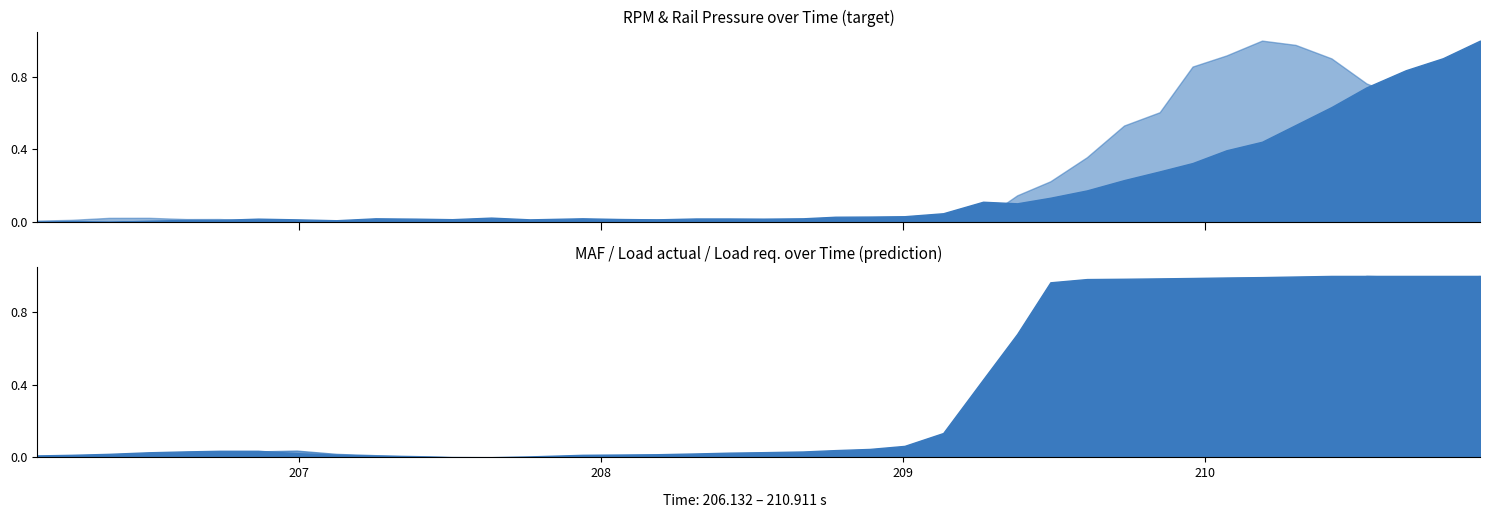

Which category has the highest value in the Load actual series?

36